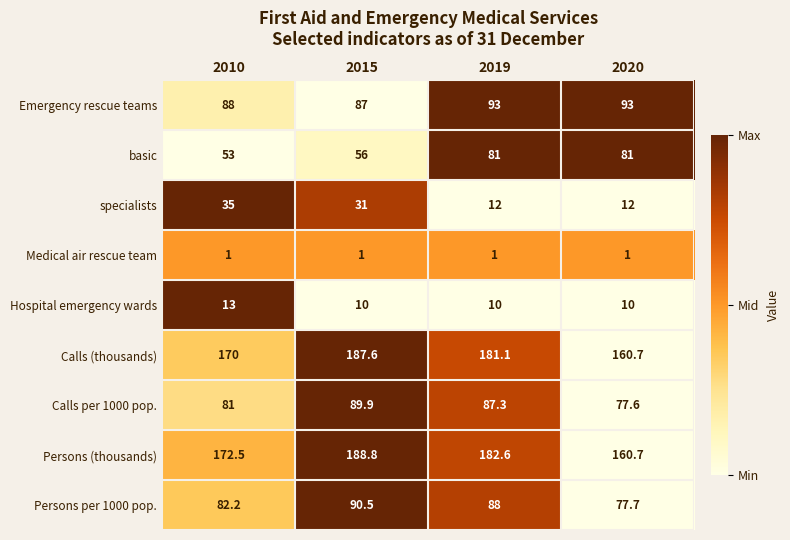

The value of Emergency rescue teams at 2019 is 93.0. True or false?

True